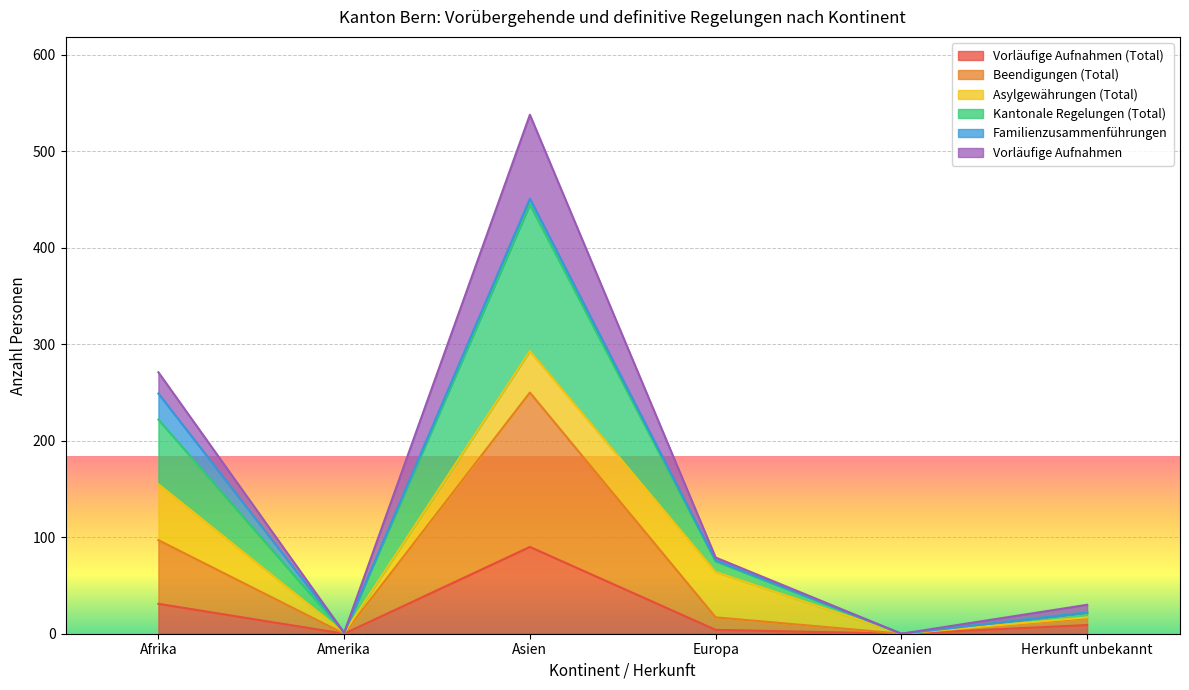

How many positive values does the Kantonale Regelungen (Total) series have?

5